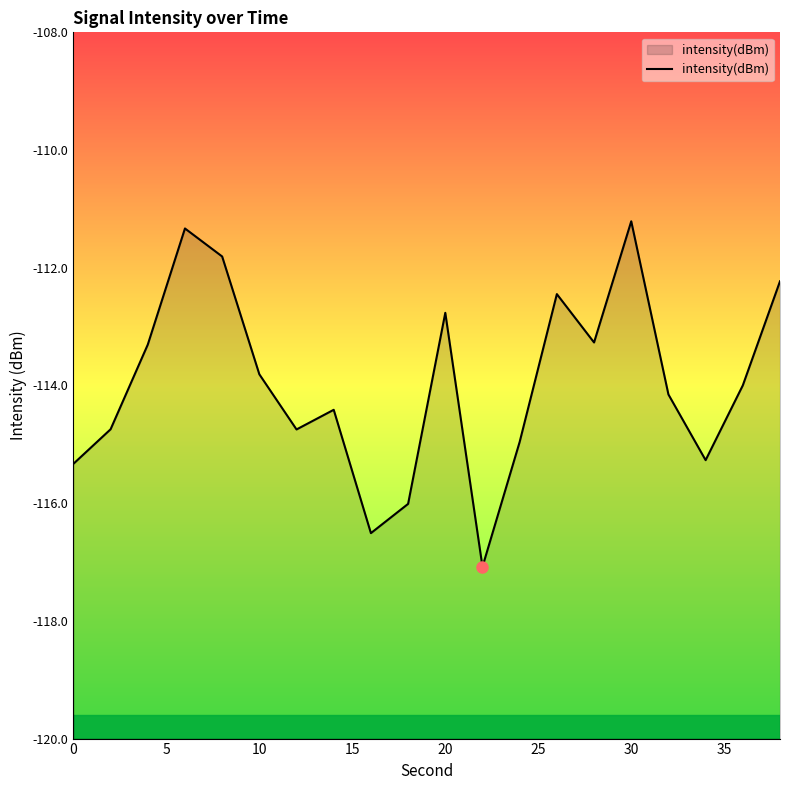

What is the minimum value shown in the chart?

-117.1